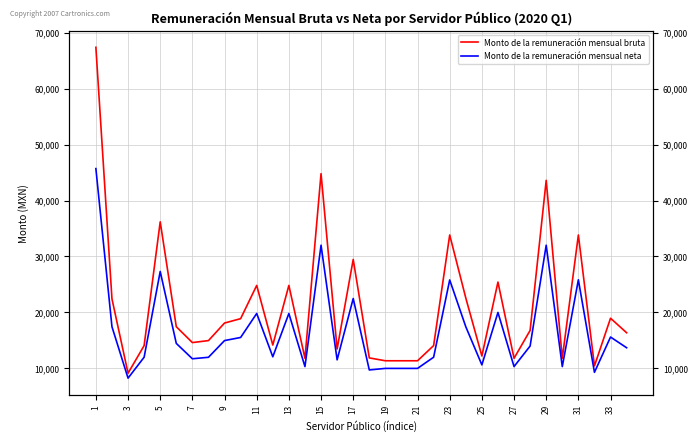

Which series has the largest total across all categories?

Monto de la remuneración mensual bruta